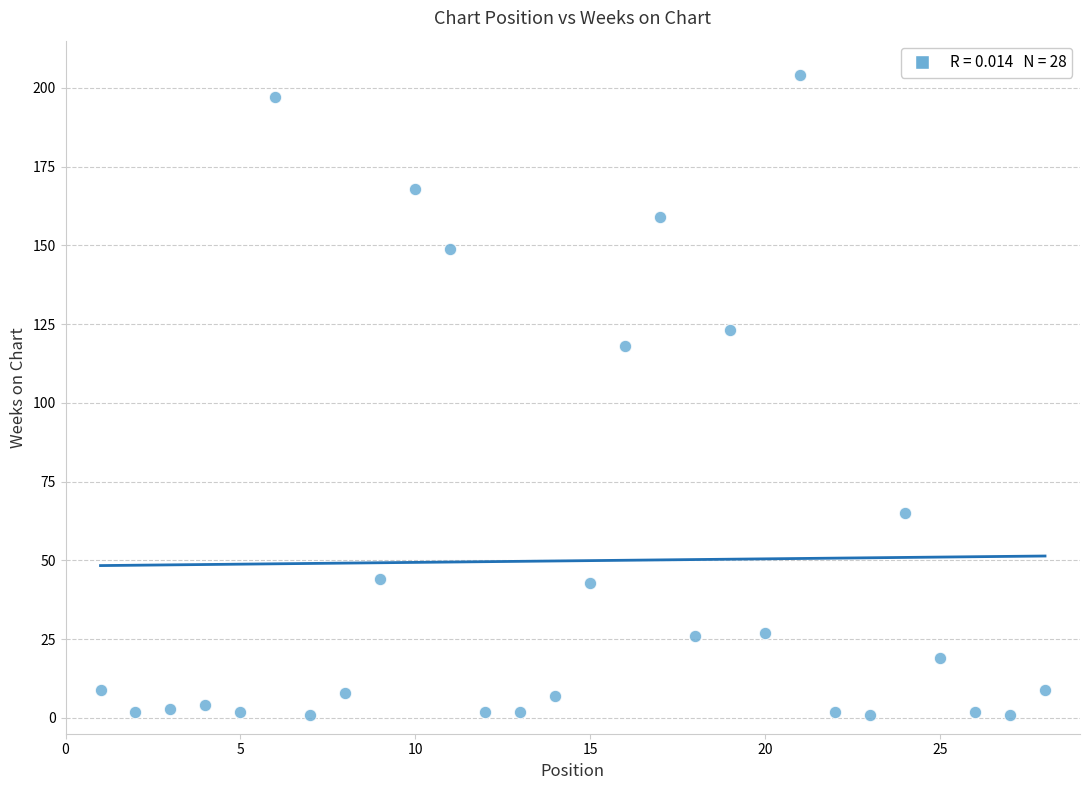

What Y value in the scatter plot is closest to 102?

118